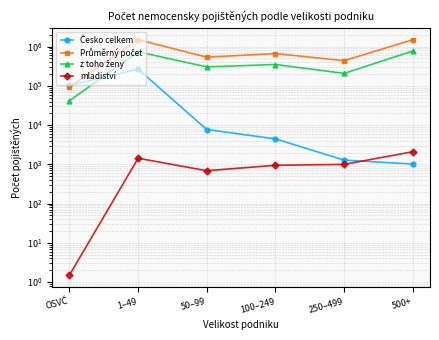

What is the sum of the Průměrný počet values at 250–499 and 50–99?

981380.6